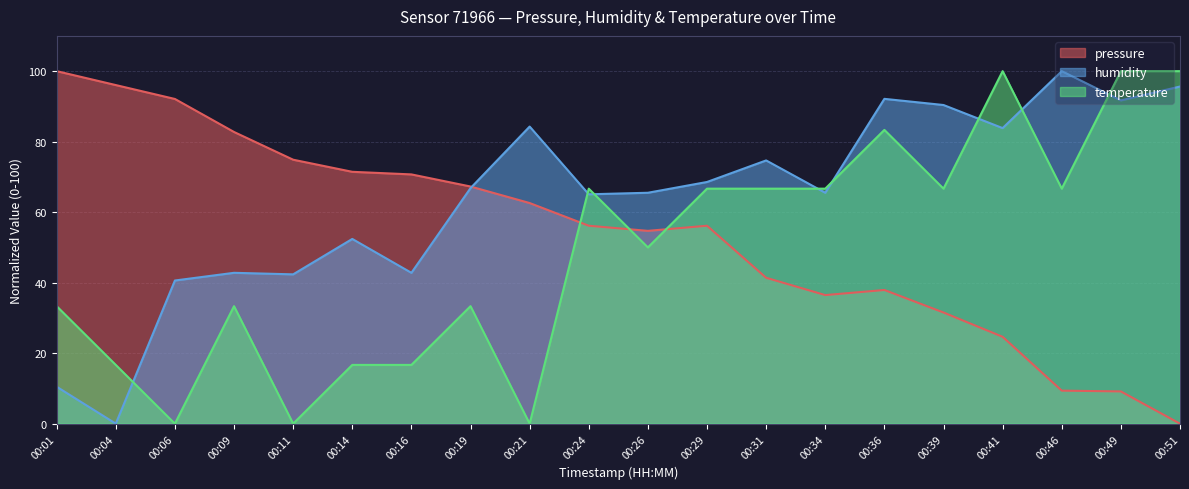

How many lines are shown in the chart?

3